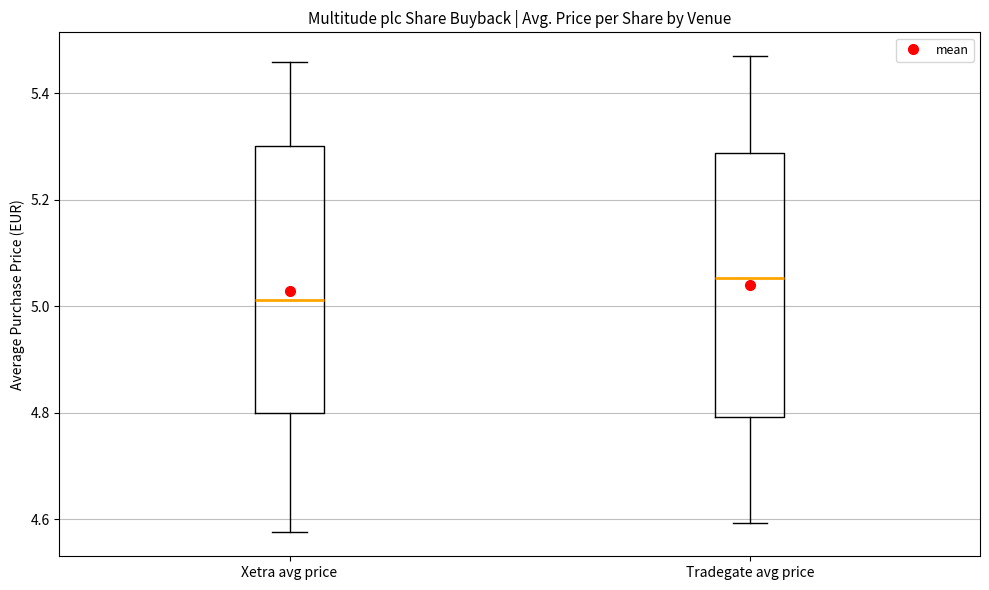

Reading left to right, transcribe this box plot: for each box, give where its median line is, the range the box spans, and where its two whiskers end, as read against the y-axis. The values are not printed on the chart, so give them approximately, as read against the axis.

Xetra avg price: median 5.02, box 4.80 to 5.30, whiskers 4.58 to 5.46
Tradegate avg price: median 5.06, box 4.80 to 5.28, whiskers 4.60 to 5.48